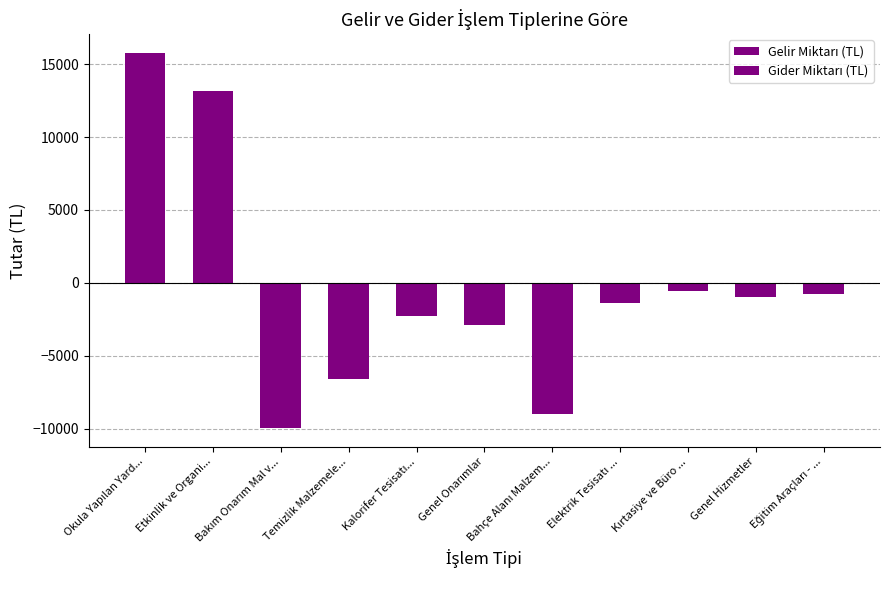

Count the number of categories in the chart.

11